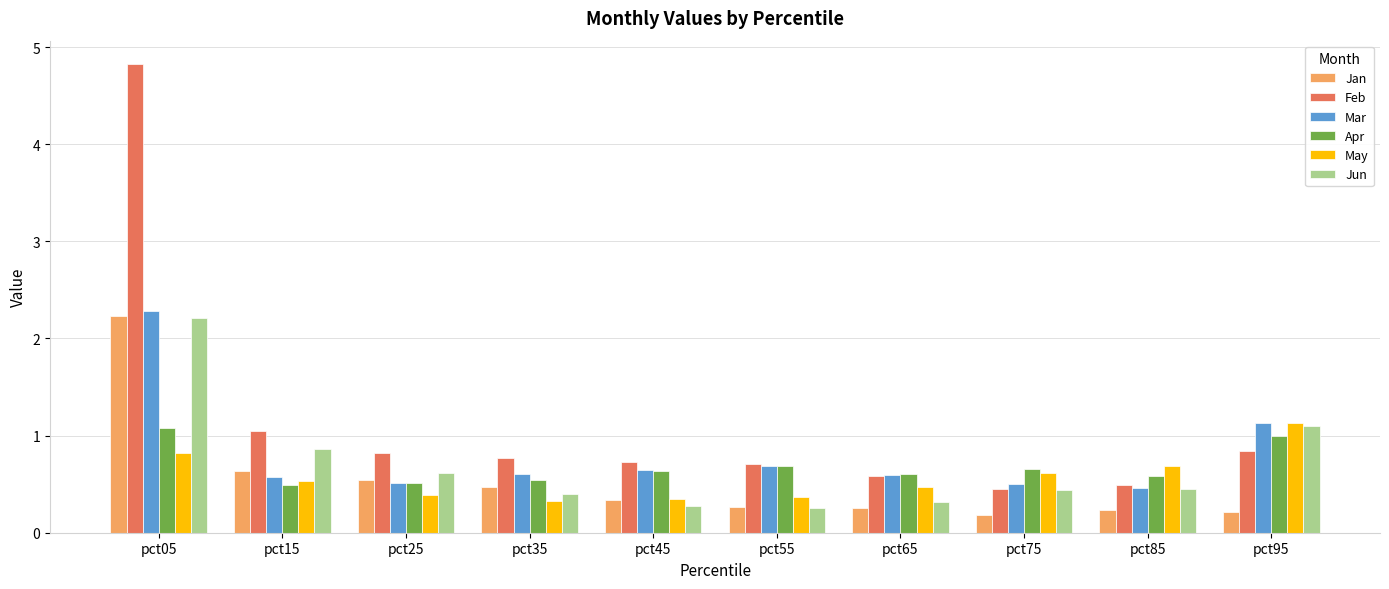

Which series has the largest range (max minus min)?

Feb